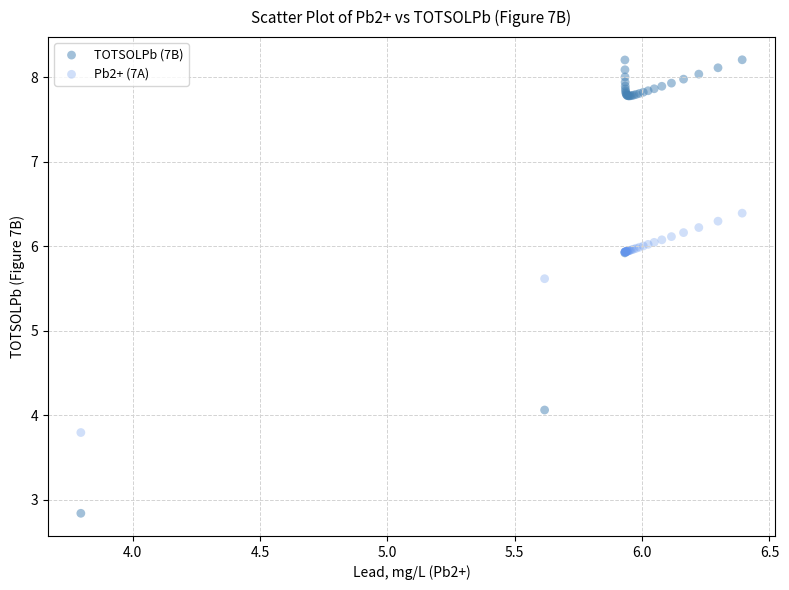

In the TOTSOLPb (7B) series, what Y value is closest to 5?

5.9